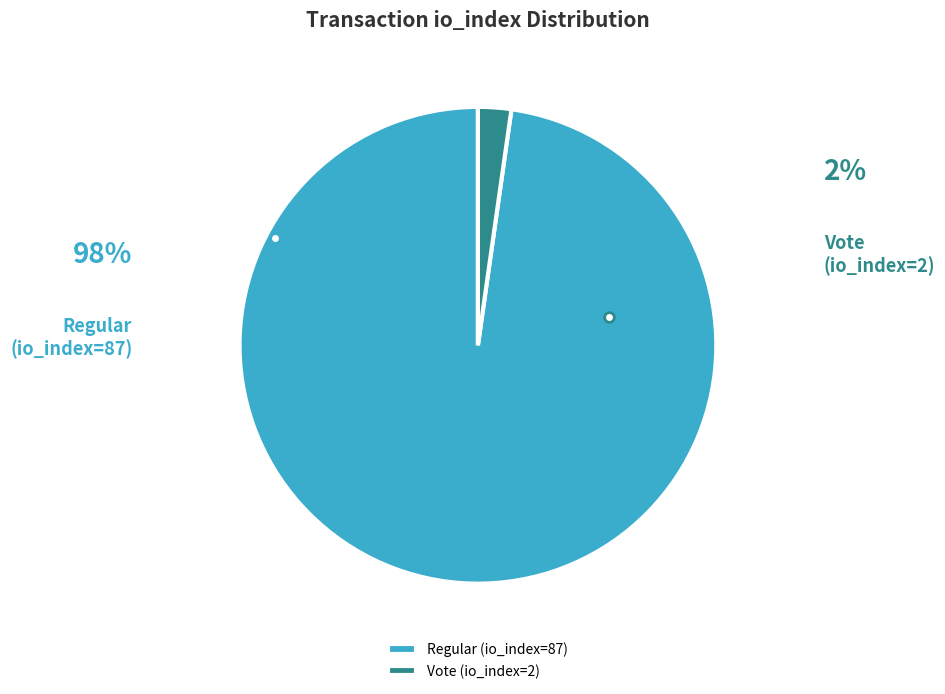

True or false: Vote (io_index=2) accounts for 2% of the total.

True